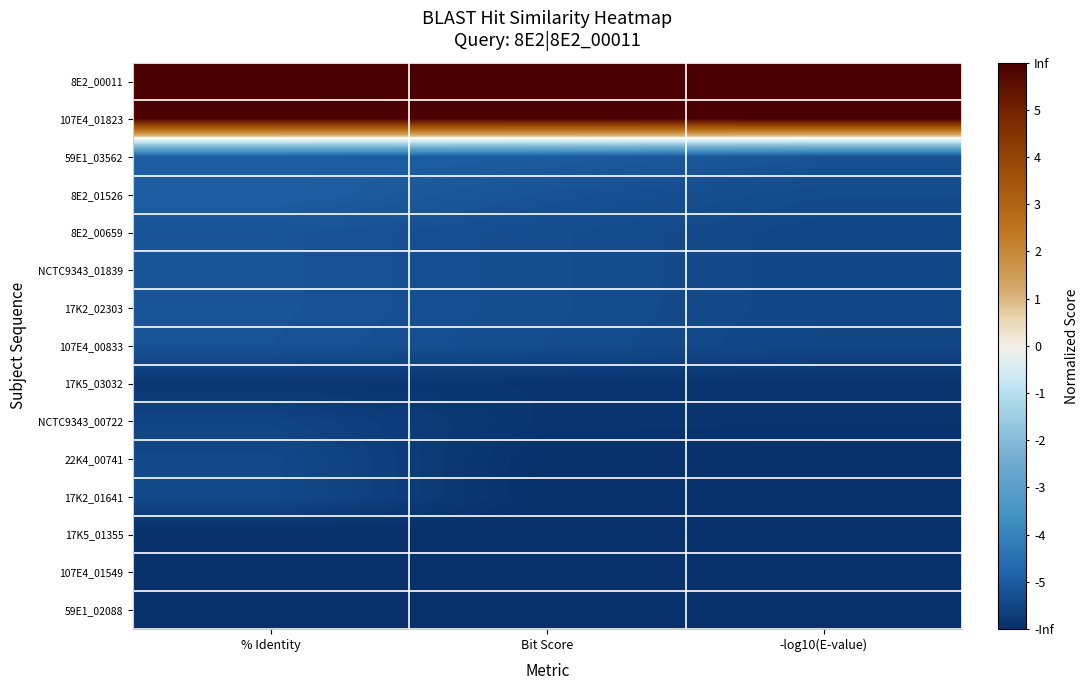

Which series has the widest spread of values?

22K4_00741